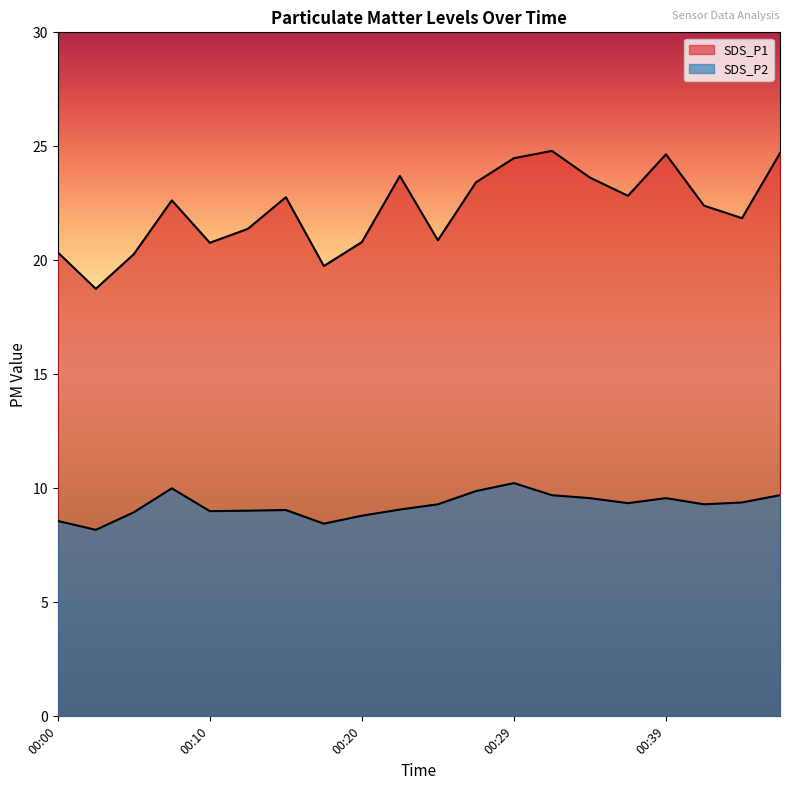

Where is SDS_P1 nearest to the value 21?

00:24